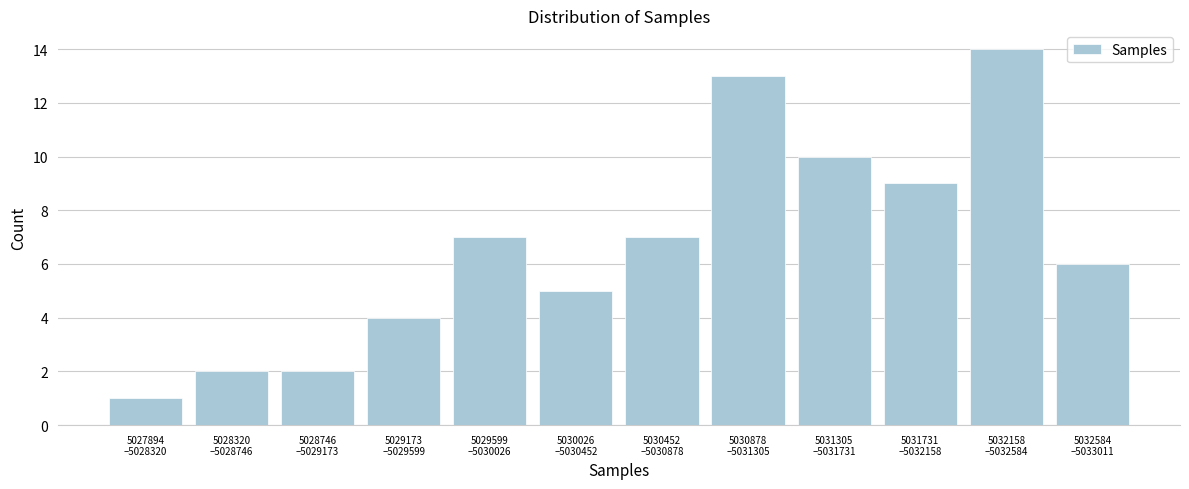

Reading left to right, what are all the values shown in this chart?

1	2	2	4	7	5	7	13	10	9	14	6